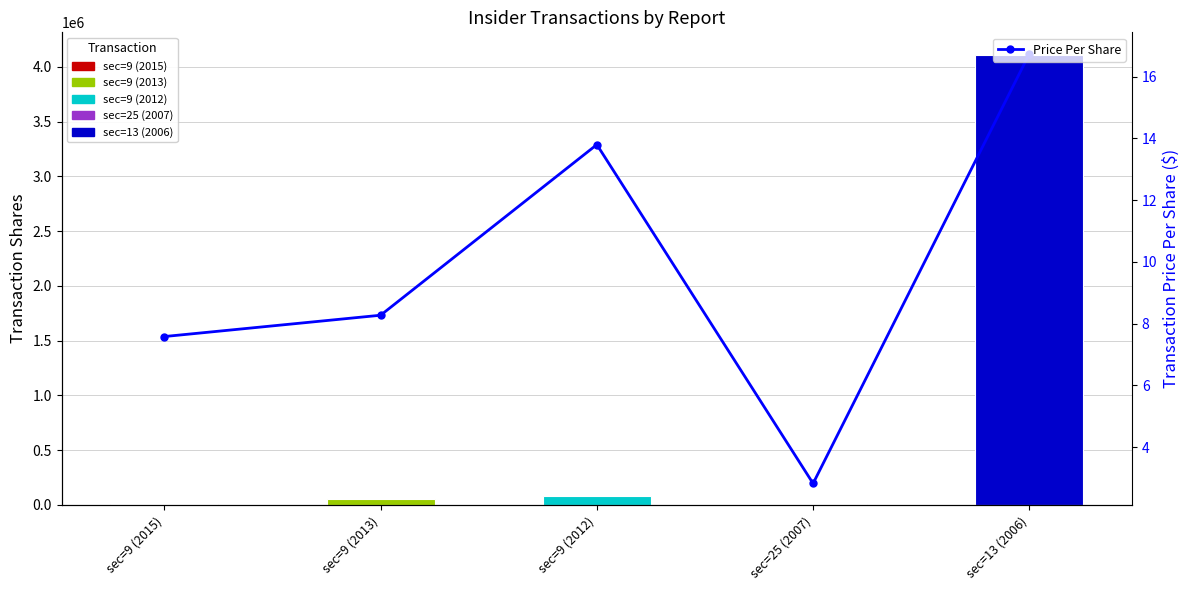

What value does the data have at sec=9 (2012)?

13.8